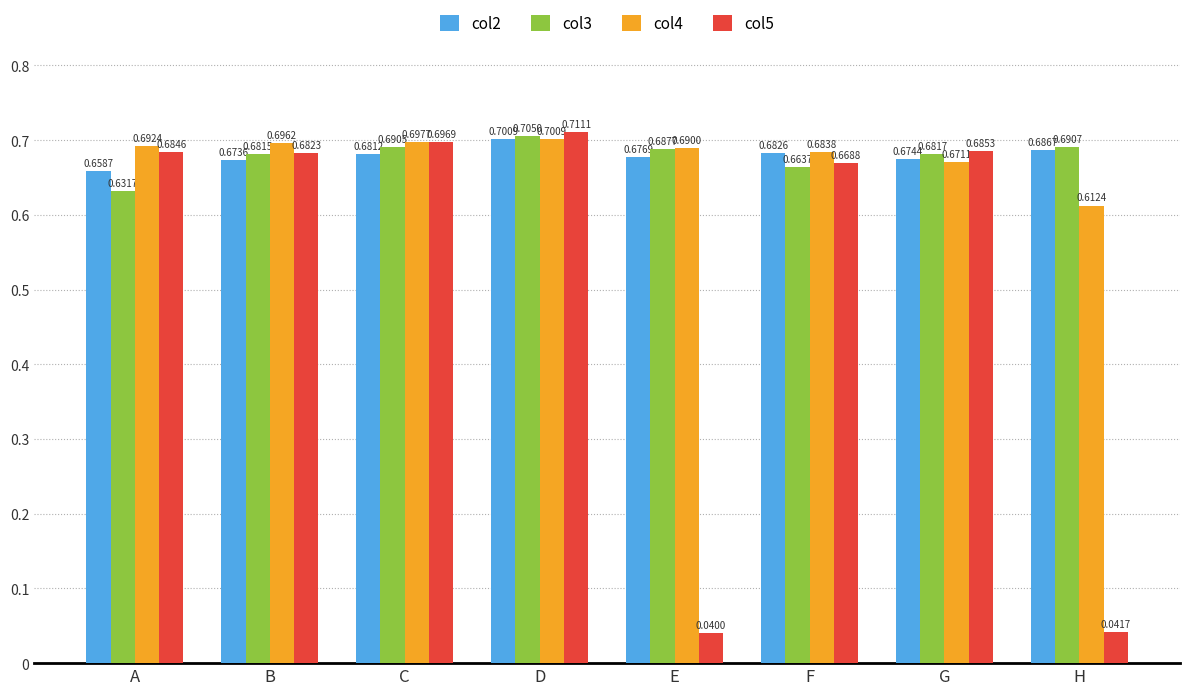

How many bars are there in each group?

4